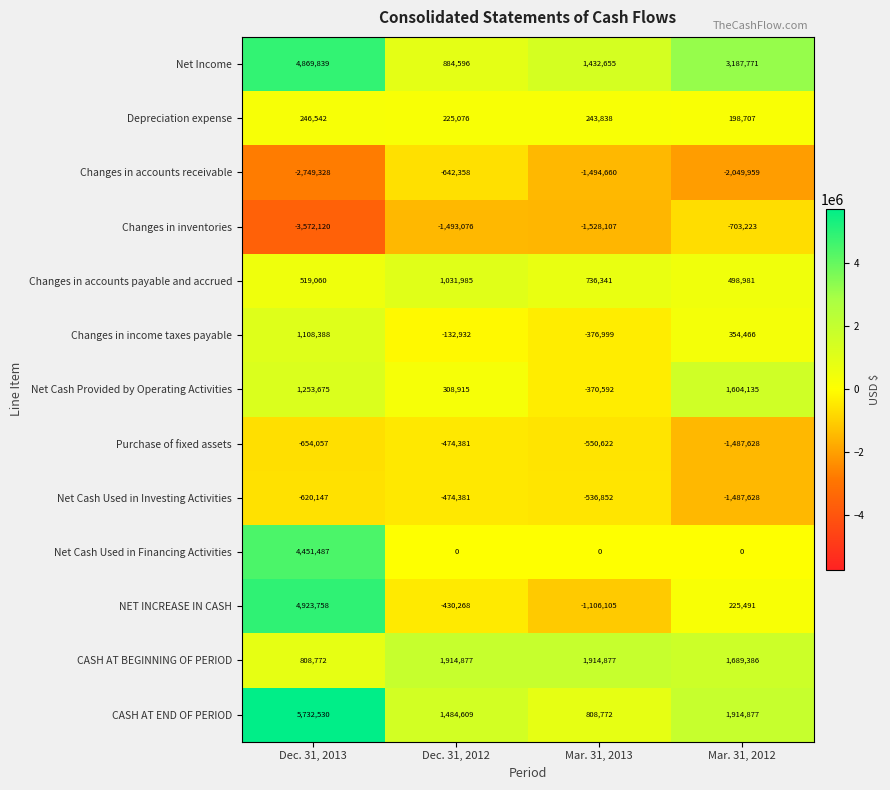

What is the difference between the Depreciation expense values at Mar. 31, 2013 and Mar. 31, 2012?

45131